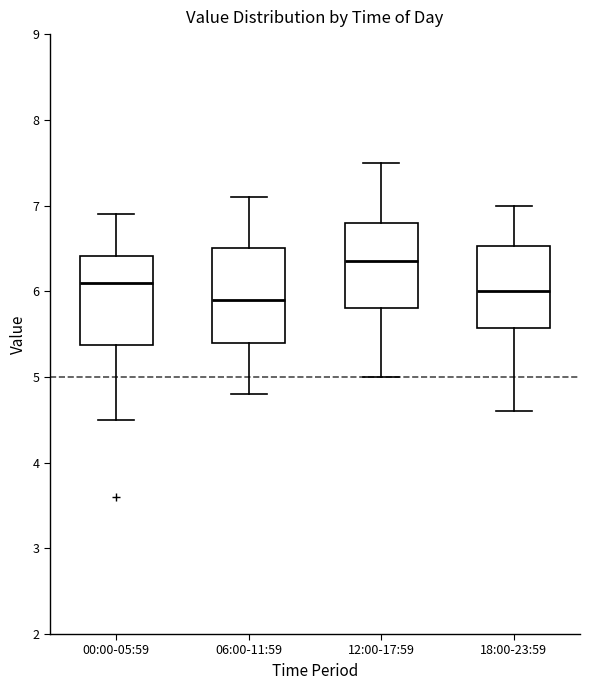

Reading left to right, transcribe this box plot: for each box, give where its median line is, the range the box spans, and where its two whiskers end, as read against the y-axis. The values are not printed on the chart, so give them approximately, as read against the axis.

00:00-05:59: median 6.1, box 5.4 to 6.4, whiskers 4.5 to 6.9
06:00-11:59: median 5.9, box 5.4 to 6.5, whiskers 4.8 to 7.1
12:00-17:59: median 6.4, box 5.8 to 6.8, whiskers 5.0 to 7.5
18:00-23:59: median 6.0, box 5.6 to 6.5, whiskers 4.6 to 7.0